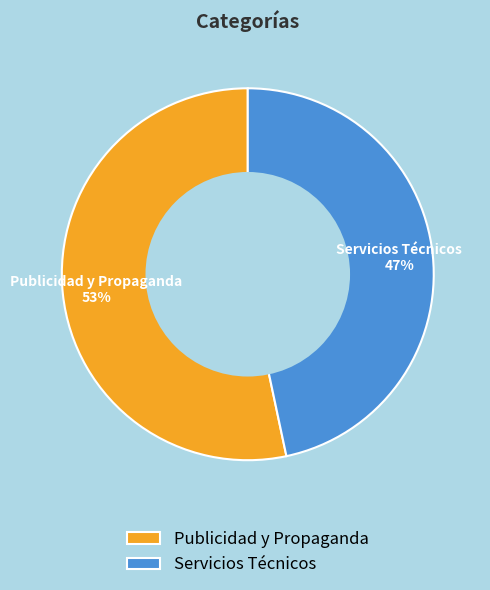

True or false: Publicidad y Propaganda accounts for 67% of the total.

False